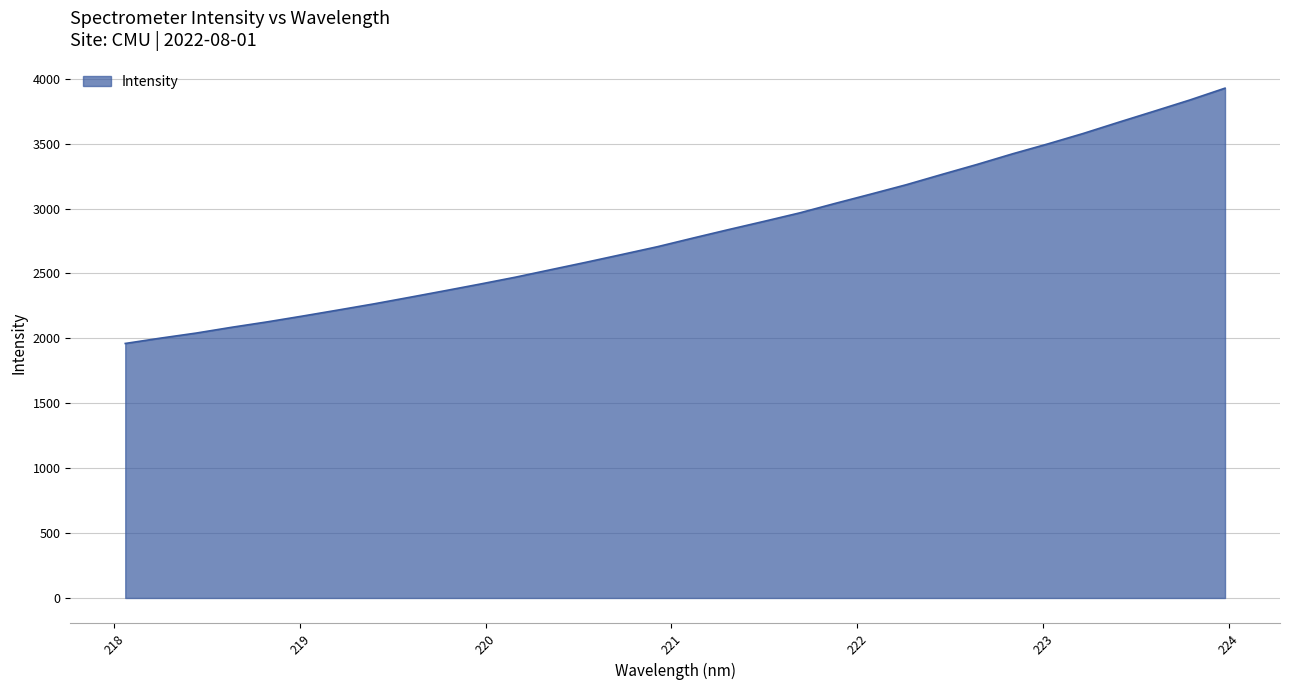

What is the maximum value shown in the chart?

3927.8